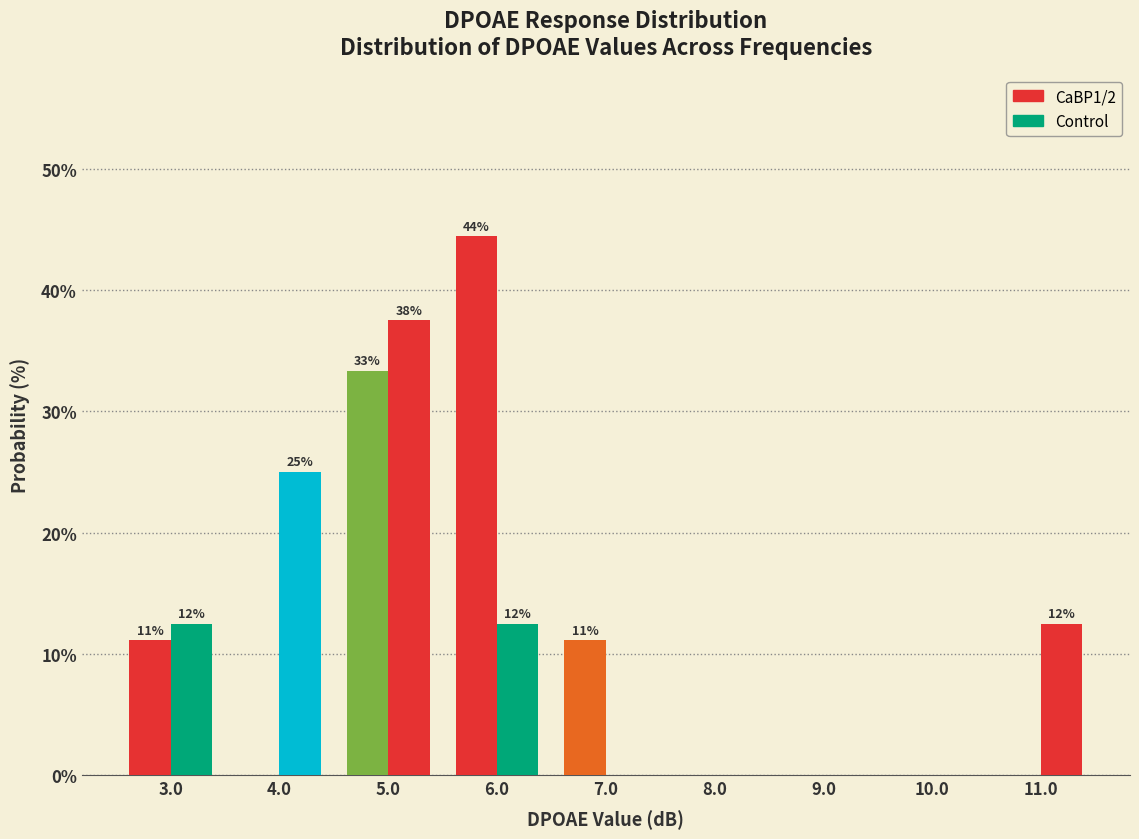

Does the chart contain stacked bars?

No